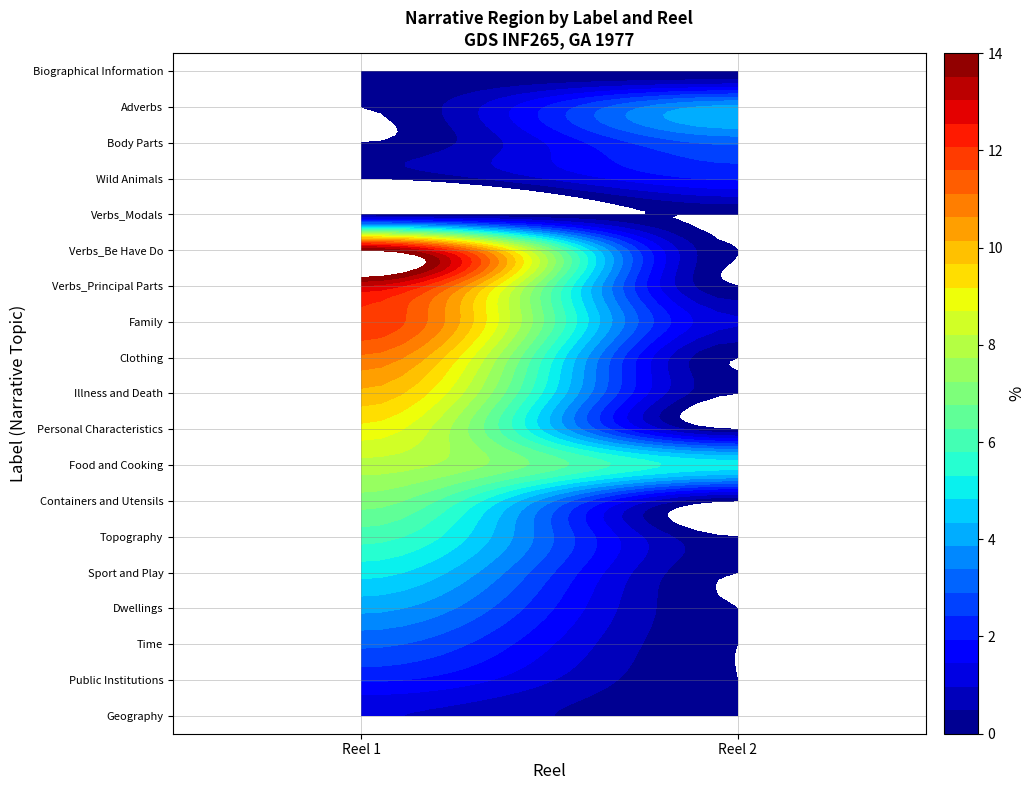

Which series changed the most between 0 and 1?

Verbs_Be Have Do